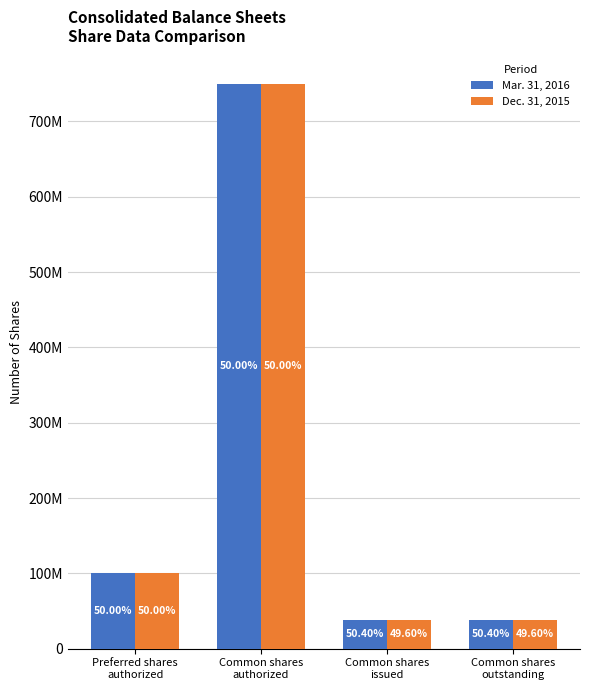

Are the bars grouped side by side (vs. stacked)?

Yes